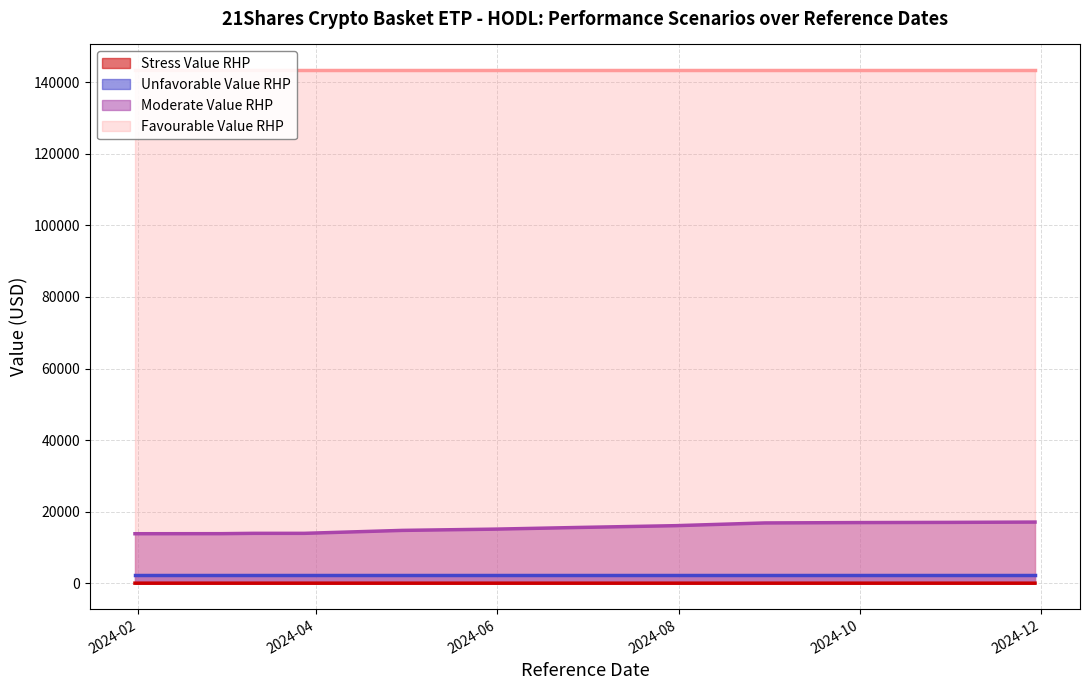

True or false: Stress Value RHP and Moderate Value RHP intersect in this chart.

False